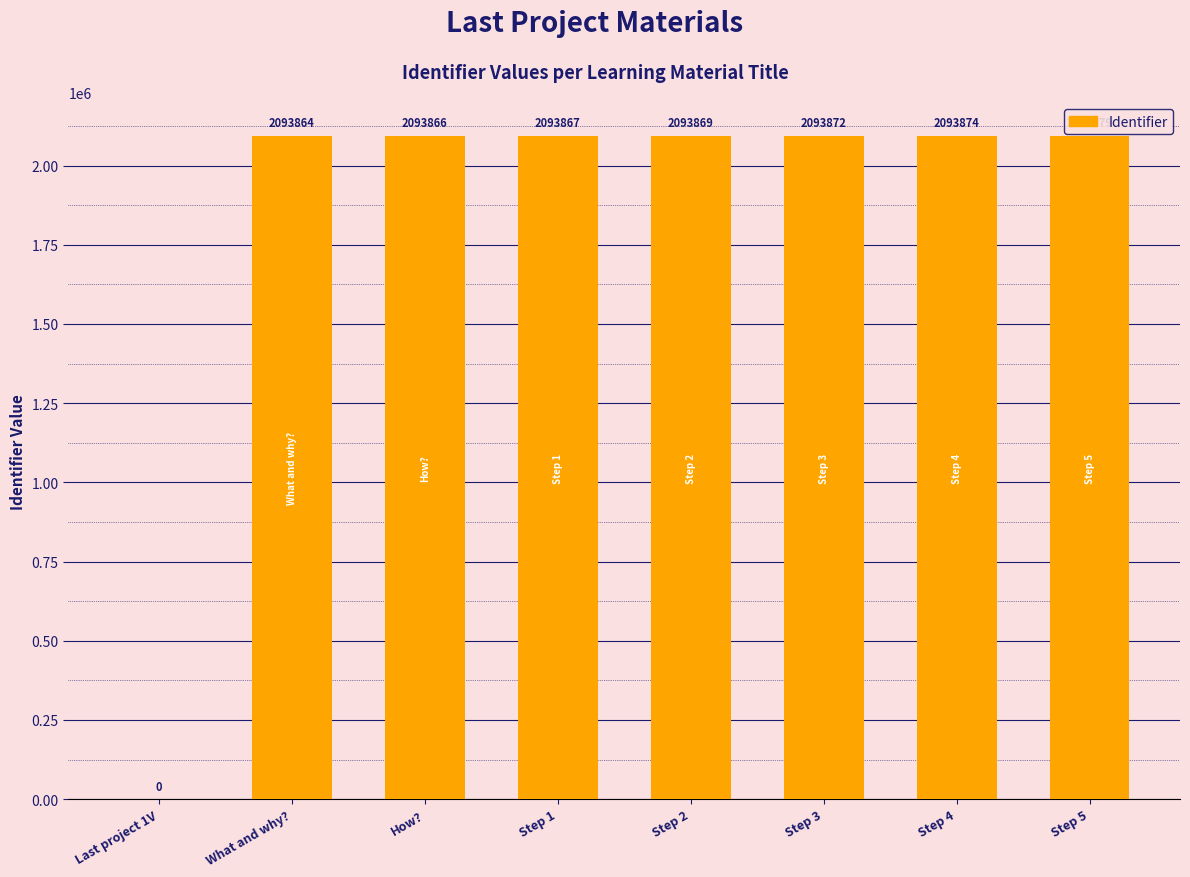

What is the sum of the values at Step 2 and How??

4187735